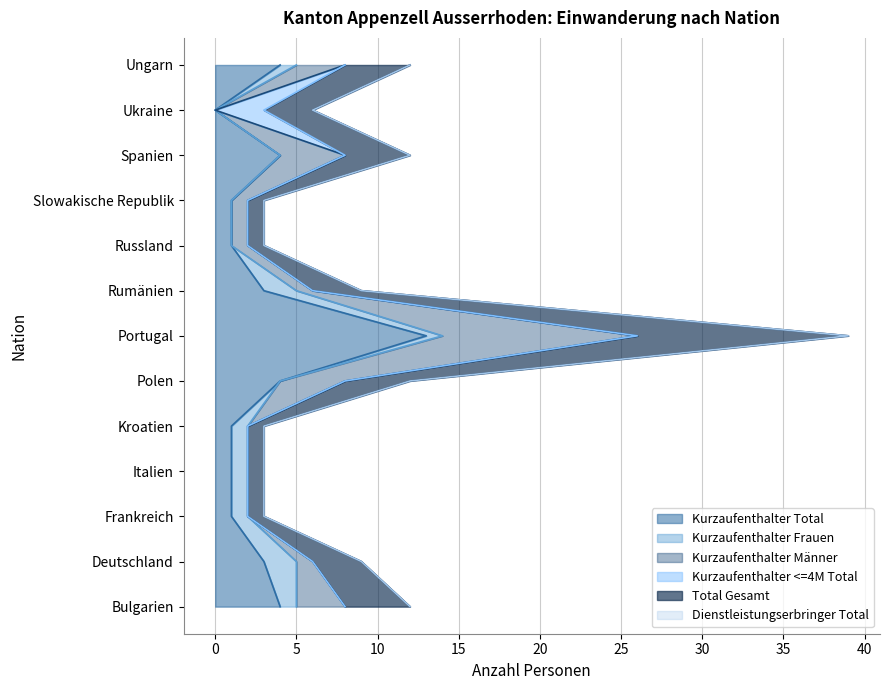

Reading left to right, list all the values displayed in this chart.

Kurzaufenthalter Total: Bulgarien=4	Deutschland=3	Frankreich=1	Italien=1	Kroatien=1	Polen=4	Portugal=13	Rumänien=3	Russland=1	Slowakische Republik=1	Spanien=4	Ukraine=0	Ungarn=4
Kurzaufenthalter Frauen: Bulgarien=1	Deutschland=2	Frankreich=1	Italien=1	Kroatien=1	Polen=0	Portugal=1	Rumänien=2	Russland=0	Slowakische Republik=0	Spanien=0	Ukraine=0	Ungarn=1
Kurzaufenthalter Männer: Bulgarien=3	Deutschland=1	Frankreich=0	Italien=0	Kroatien=0	Polen=4	Portugal=12	Rumänien=1	Russland=1	Slowakische Republik=1	Spanien=4	Ukraine=0	Ungarn=3
Kurzaufenthalter <=4M Total: Bulgarien=0	Deutschland=0	Frankreich=0	Italien=0	Kroatien=0	Polen=0	Portugal=0	Rumänien=0	Russland=0	Slowakische Republik=0	Spanien=0	Ukraine=3	Ungarn=0
Total Gesamt: Bulgarien=4	Deutschland=3	Frankreich=1	Italien=1	Kroatien=1	Polen=4	Portugal=13	Rumänien=3	Russland=1	Slowakische Republik=1	Spanien=4	Ukraine=3	Ungarn=4
Dienstleistungserbringer Total: Bulgarien=0	Deutschland=0	Frankreich=0	Italien=0	Kroatien=0	Polen=0	Portugal=0	Rumänien=0	Russland=0	Slowakische Republik=0	Spanien=0	Ukraine=0	Ungarn=0